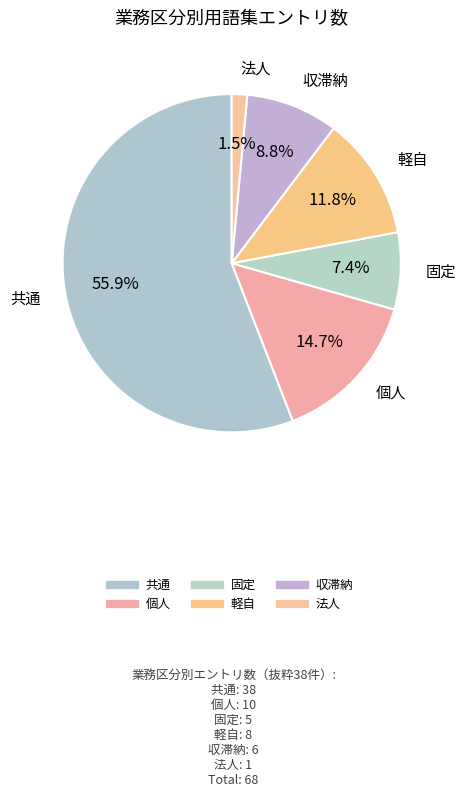

Which category has the biggest portion of the pie?

共通